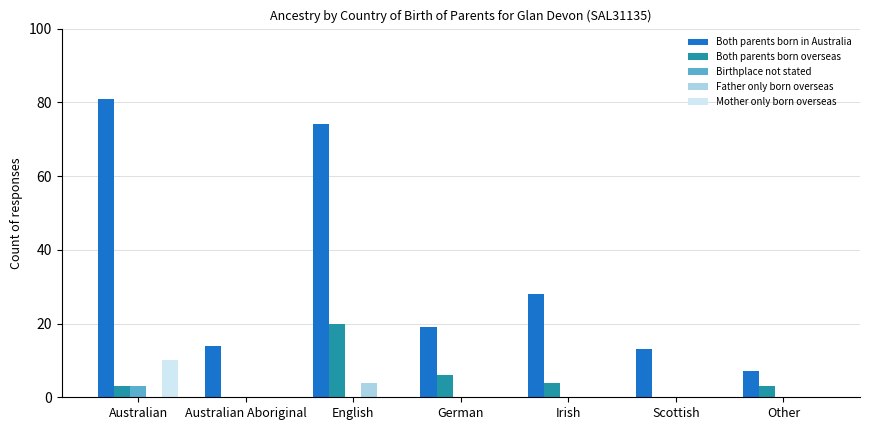

Reading left to right, extract all data points from this chart.

Both parents born in Australia: 81	14	74	19	28	13	7
Both parents born overseas: 3	0	20	6	4	0	3
Birthplace not stated: 3	0	0	0	0	0	0
Father only born overseas: 0	0	4	0	0	0	0
Mother only born overseas: 10	0	0	0	0	0	0